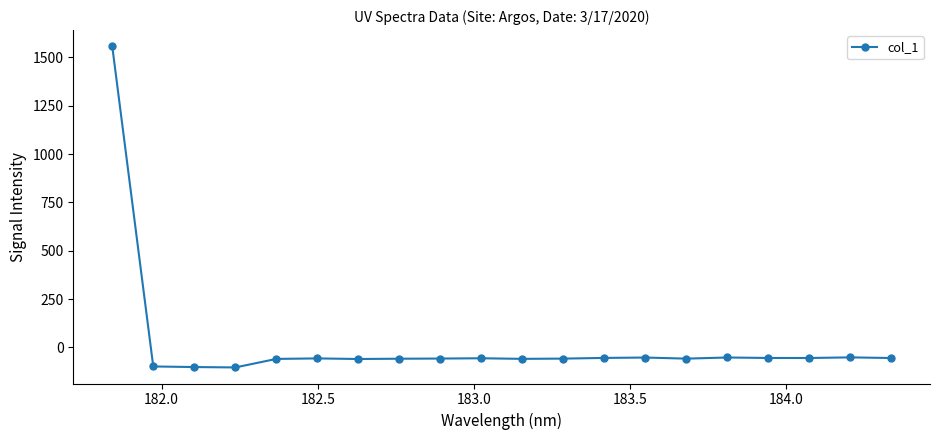

True or false: the data has more than 1 interior local peaks.

True